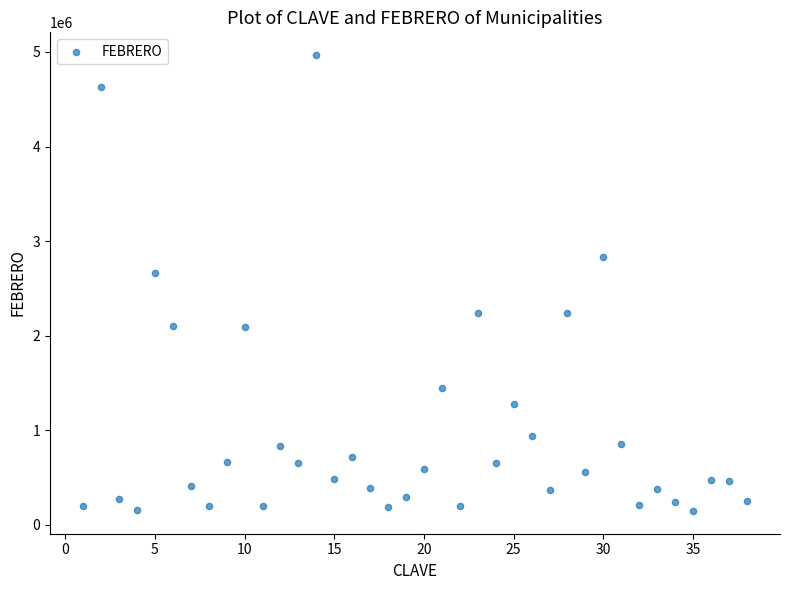

What Y value in the scatter plot is closest to 2557207?

2664595